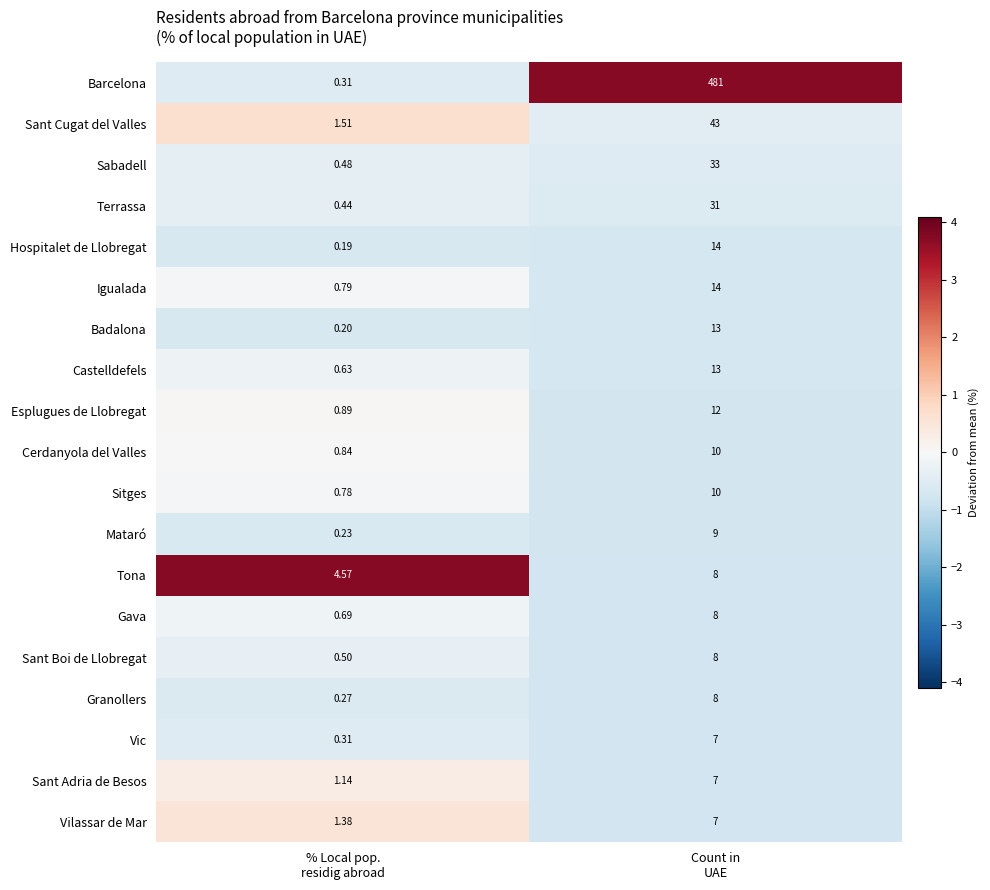

Which series has the largest total across all categories?

Barcelona